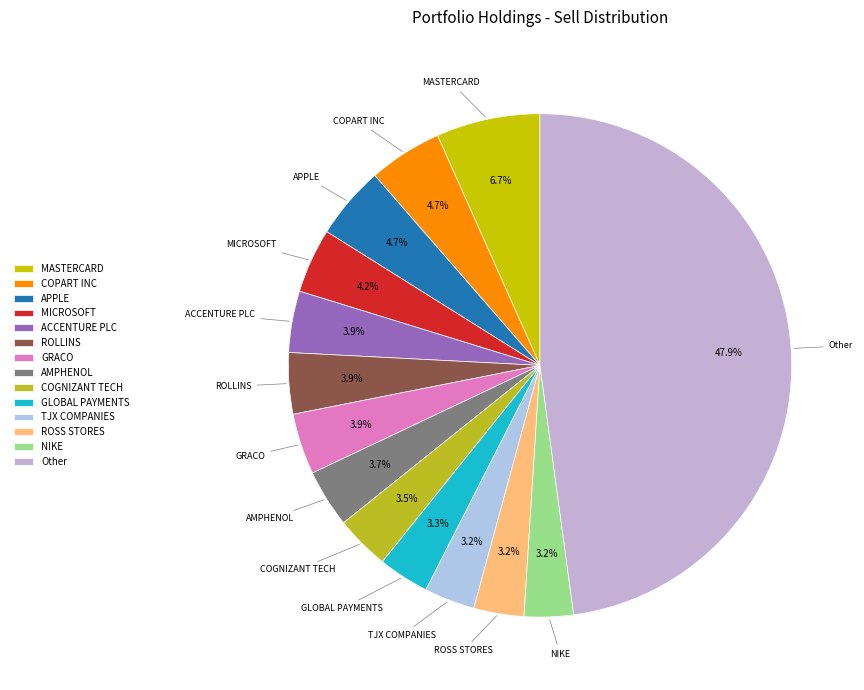

Is there a majority slice in this chart?

No